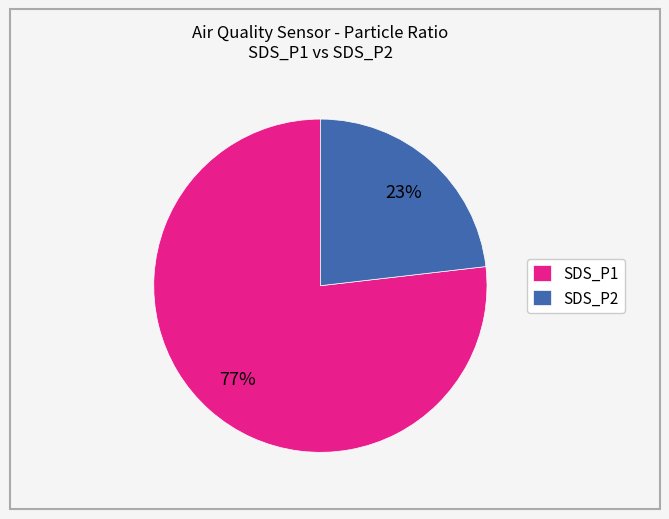

To the nearest percent, what is the combined percentage of SDS_P2 and SDS_P1?

100%